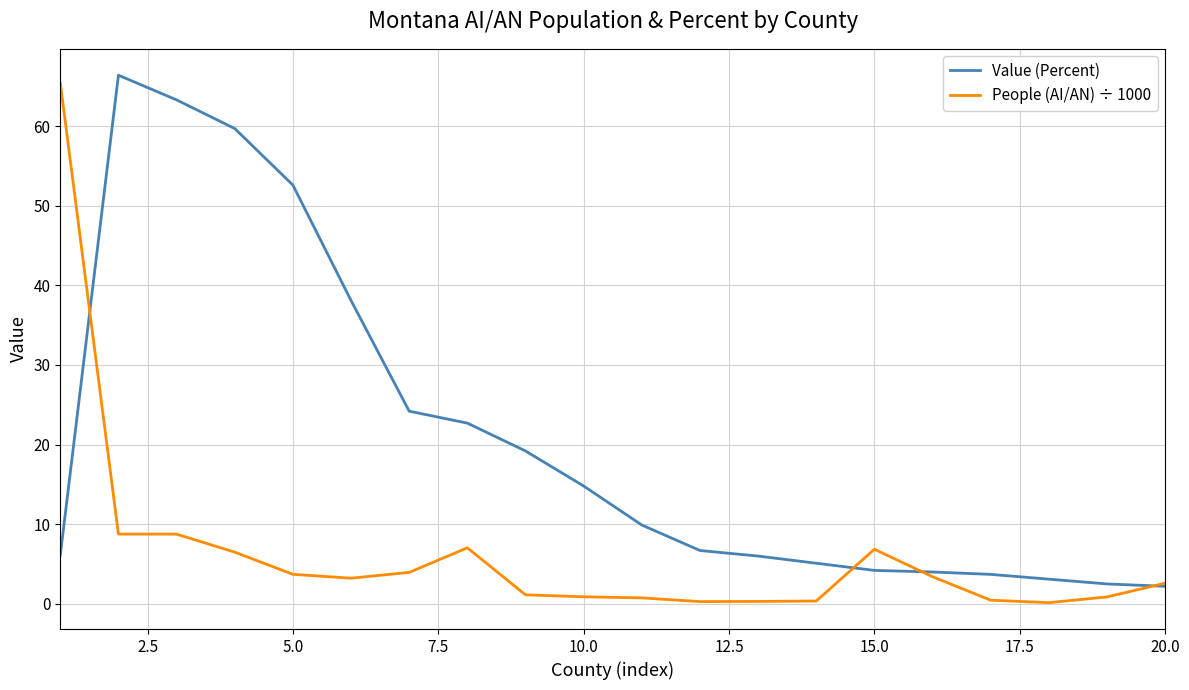

True or false: People (AI/AN) ÷ 1000 and Value (Percent) cross at least once.

True